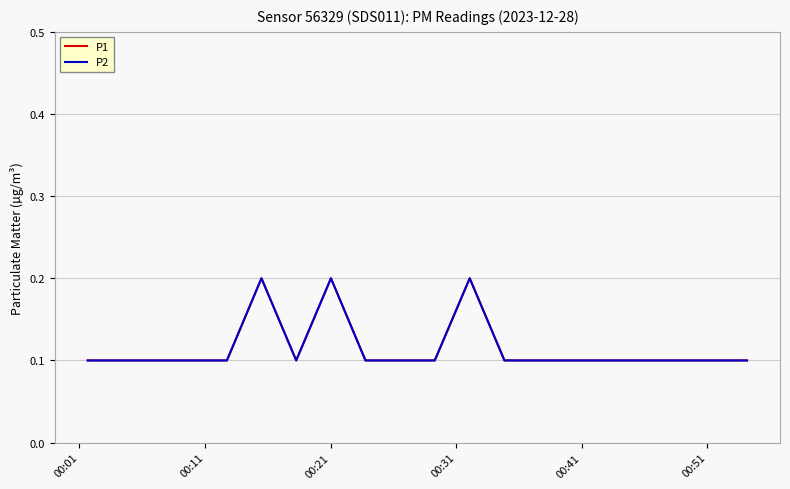

At which label does P2 reach its minimum?

00:01